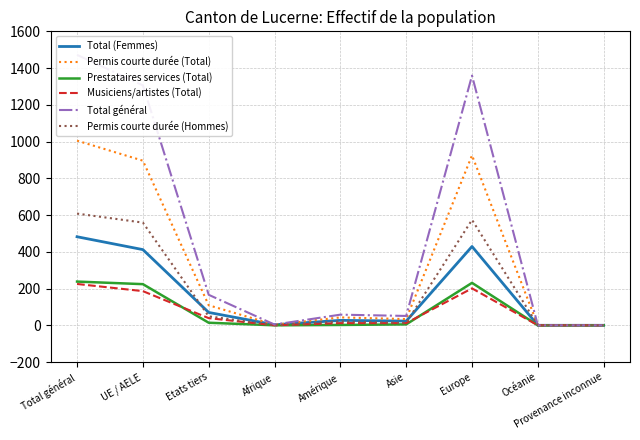

At which category does Musiciens/artistes (Total) reach its first local valley?

Afrique